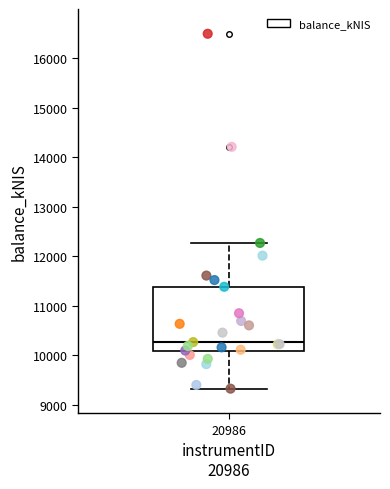

Read this box plot against the y-axis: the position of the median line, the range covered by the box, and the ends of both whiskers. The values are not printed on the chart, so give them approximately, as read against the axis.

median 10300, box 10100 to 11400, whiskers 9300 to 12300